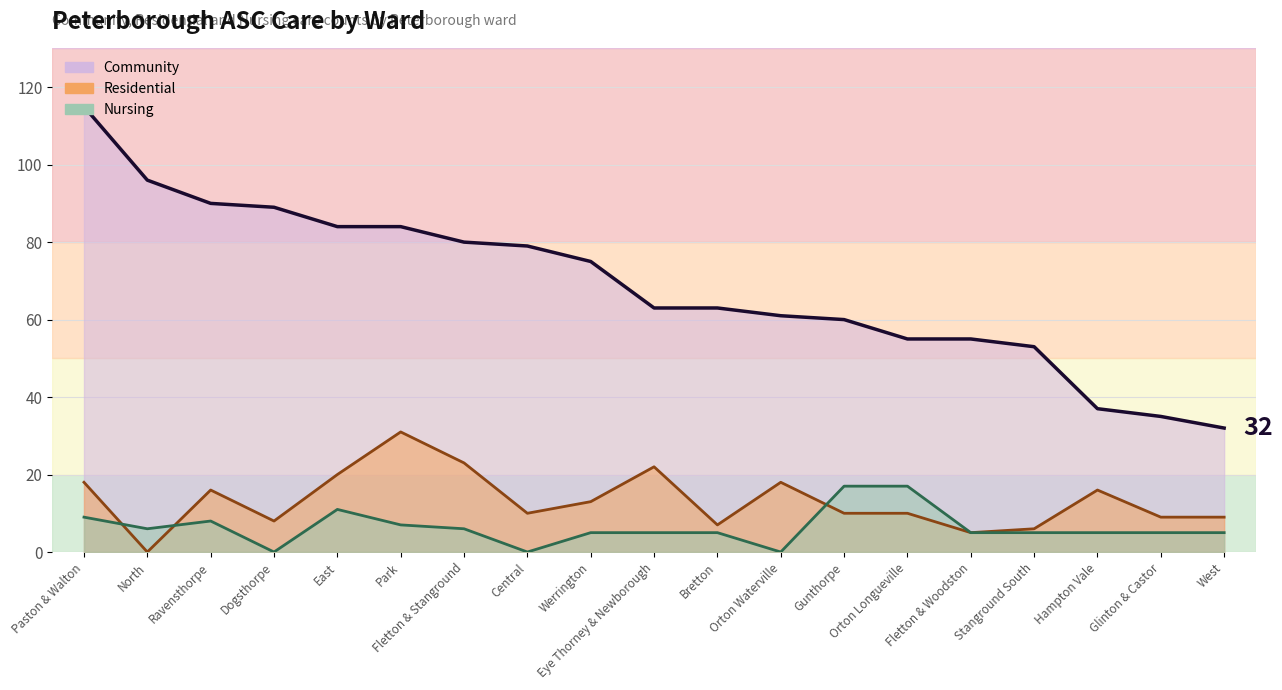

What are all the series names shown in the legend?

Community, Residential, Nursing